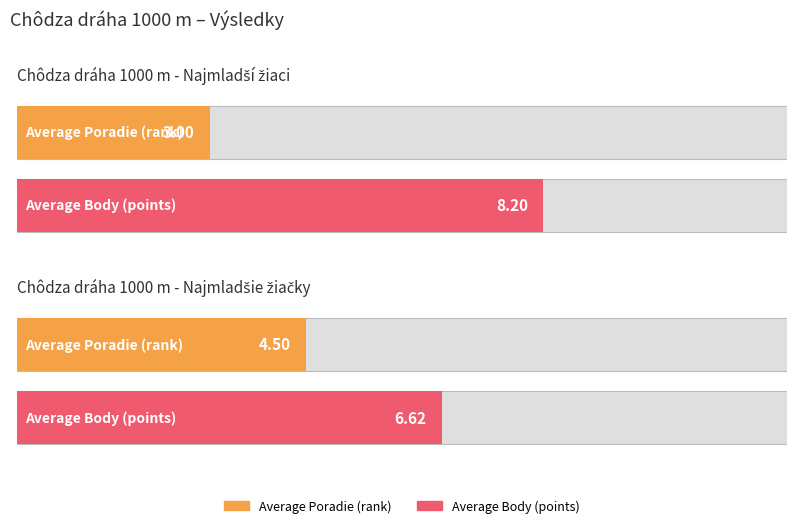

How many bars are there in each group?

2